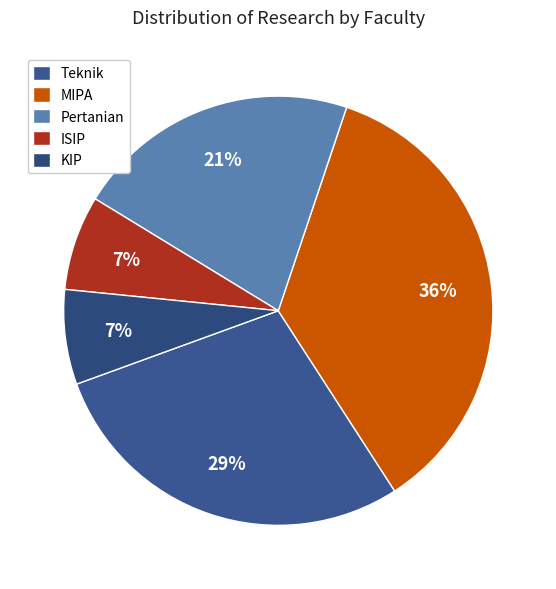

What is the smallest slice in the pie chart?

ISIP